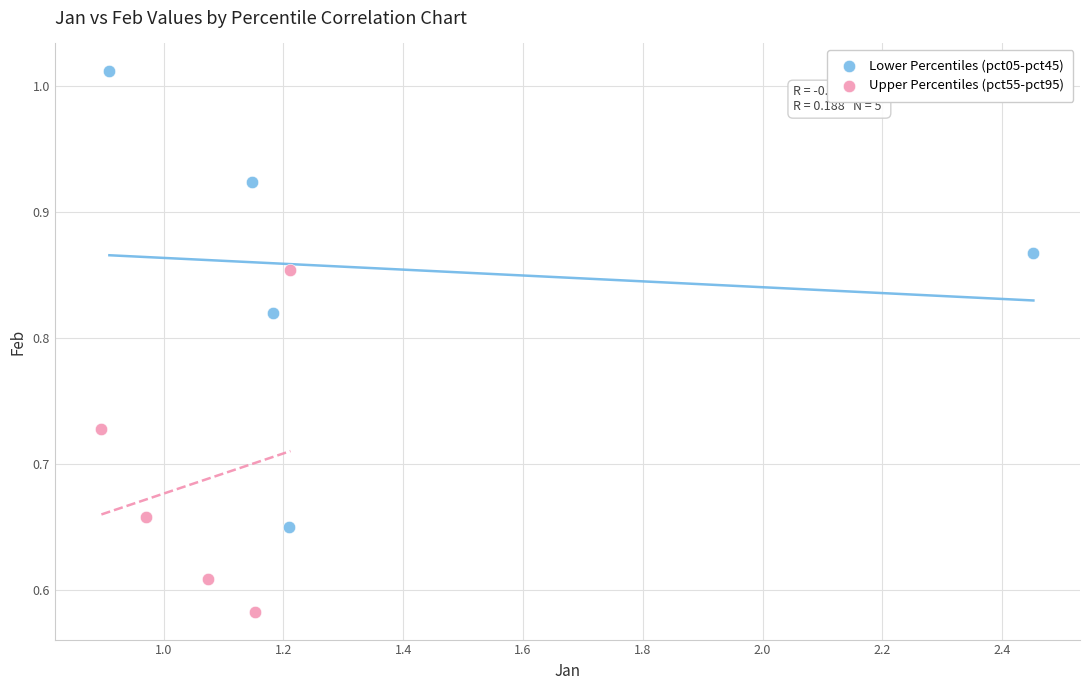

Which series contains the lowest Y value?

Upper Percentiles (pct55-pct95)